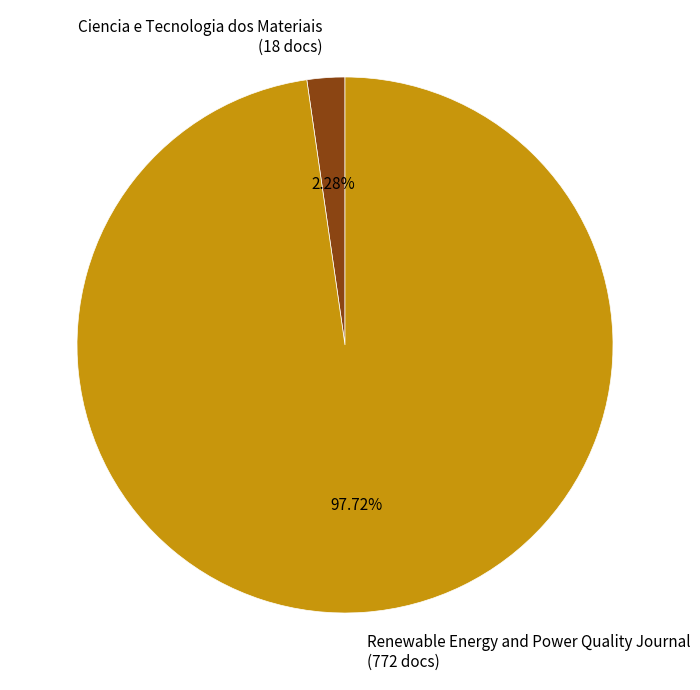

What percentage is the Ciencia e Tecnologia dos Materiais slice, to the nearest percent?

2%